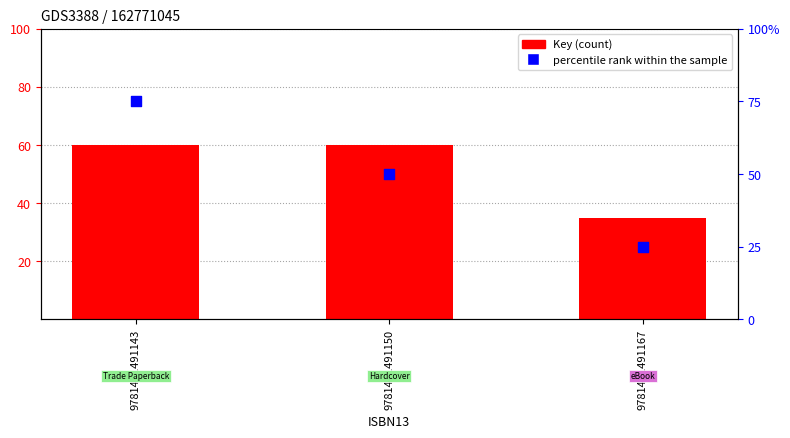

What are all the series names shown in the legend?

Key, percentile rank within the sample